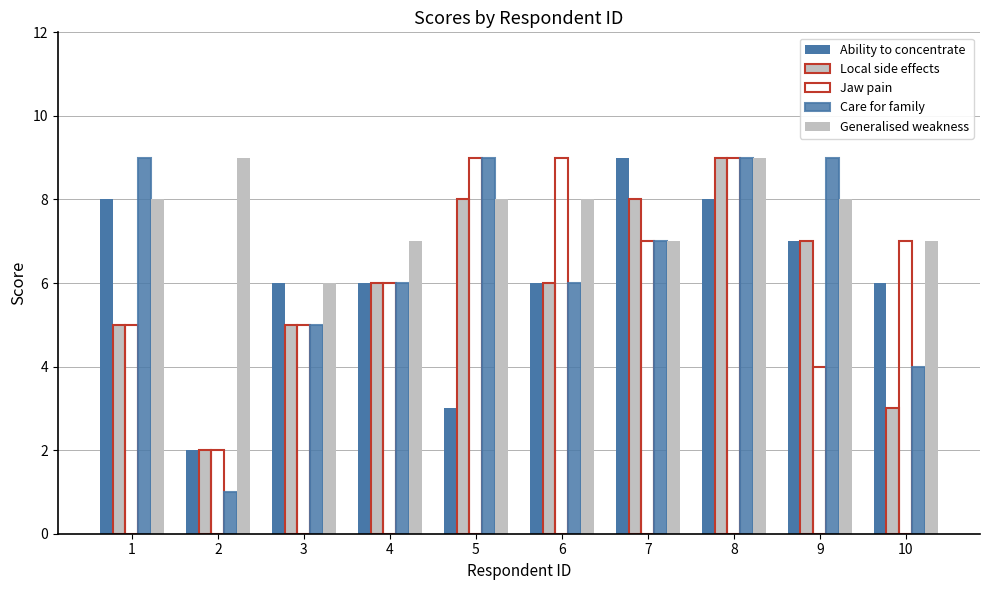

How many data points does each series have?

10